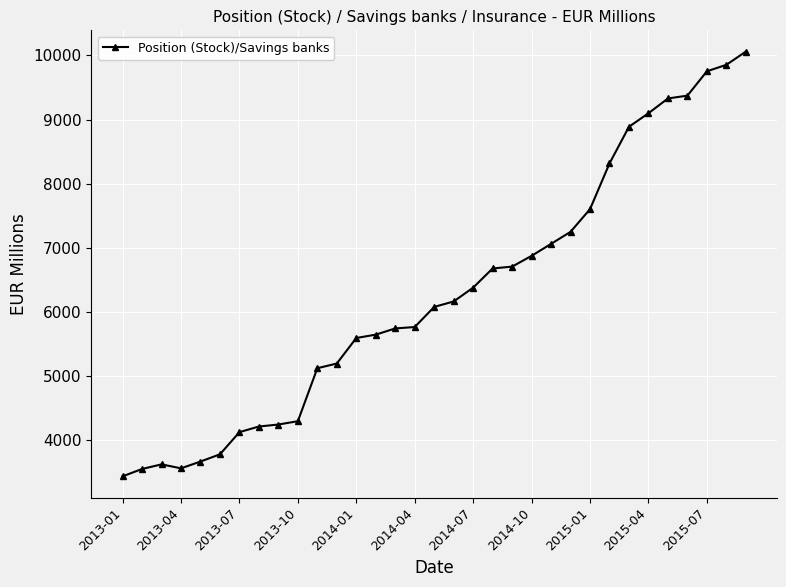

What is the value of the 13th point from the left?

5590